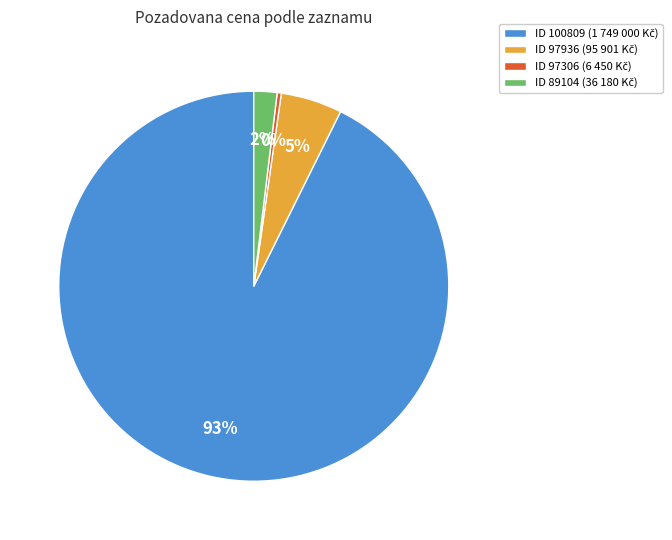

To the nearest percent, what is the average slice percentage?

25%